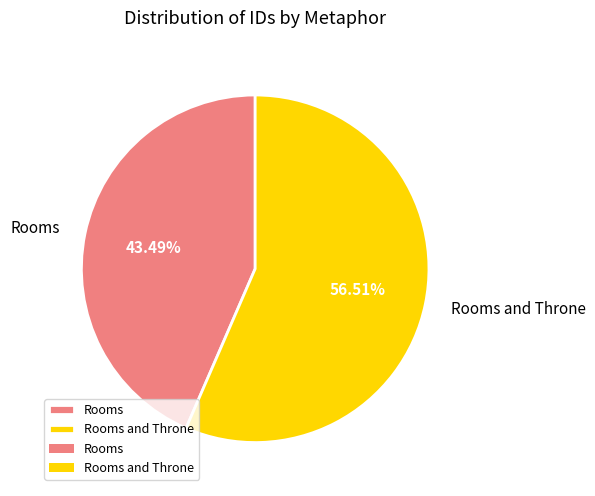

The Rooms and Throne slice represents 63% of the pie. True or false?

False